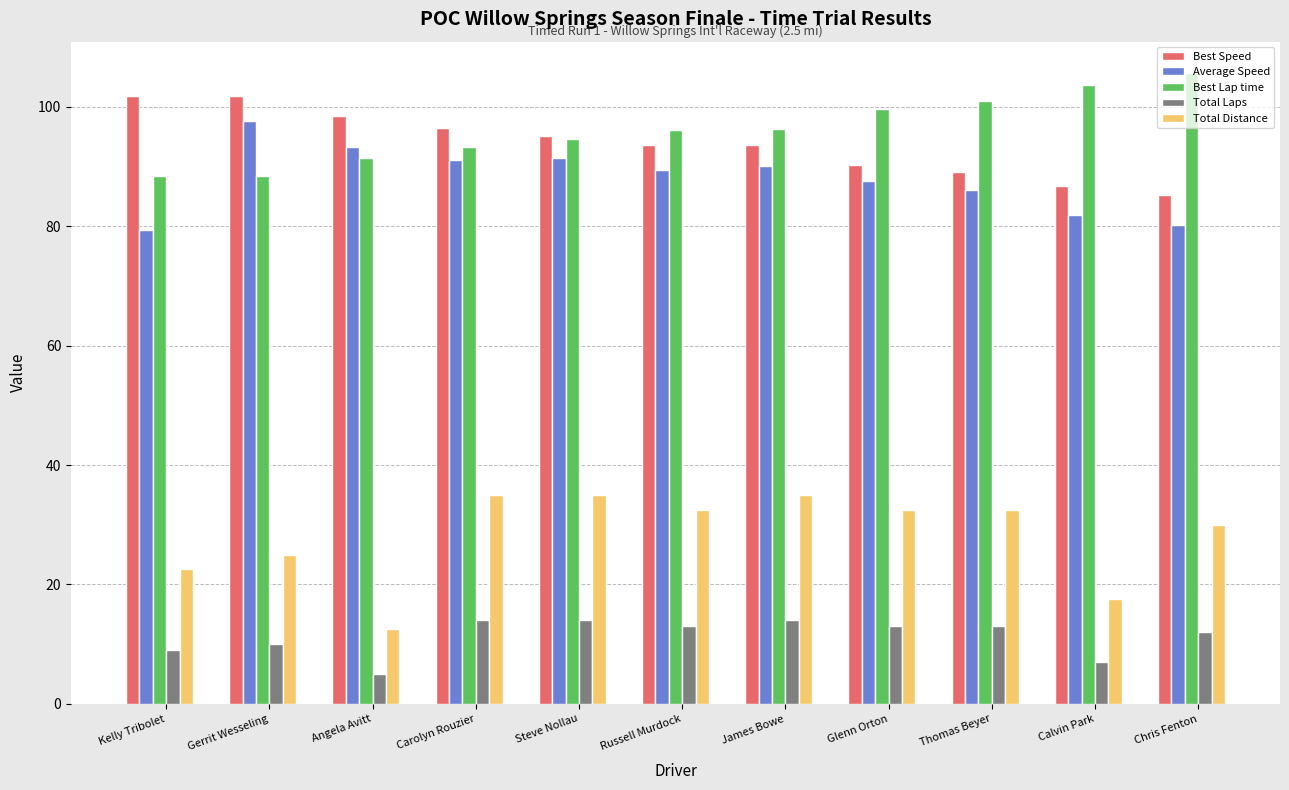

What is the value of the Total Distance bar at the 4th from the left?

35.0